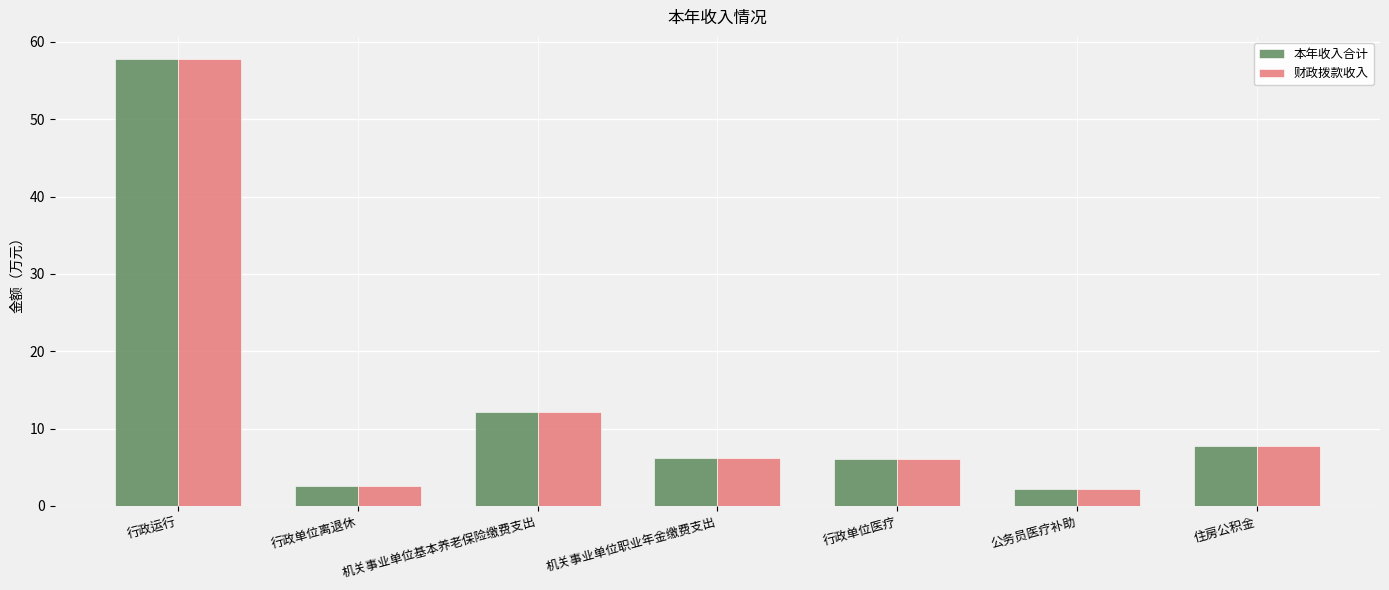

What is the difference between the 本年收入合计 values at 行政单位离退休 and 机关事业单位基本养老保险缴费支出?

9.5